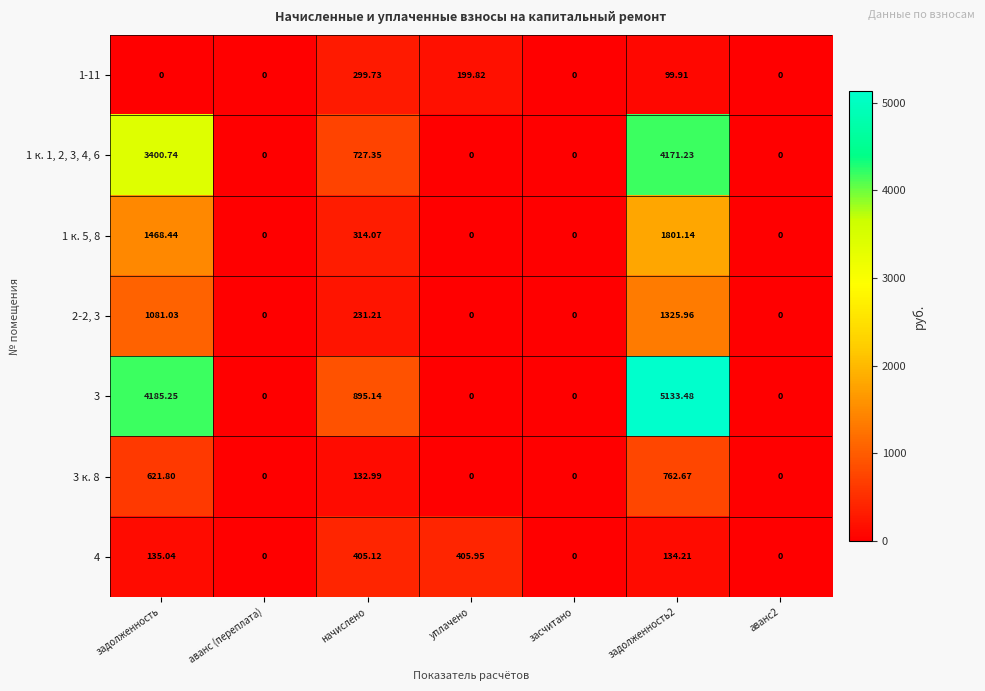

At which label is 1 к. 5, 8 closest to 900?

задолженность